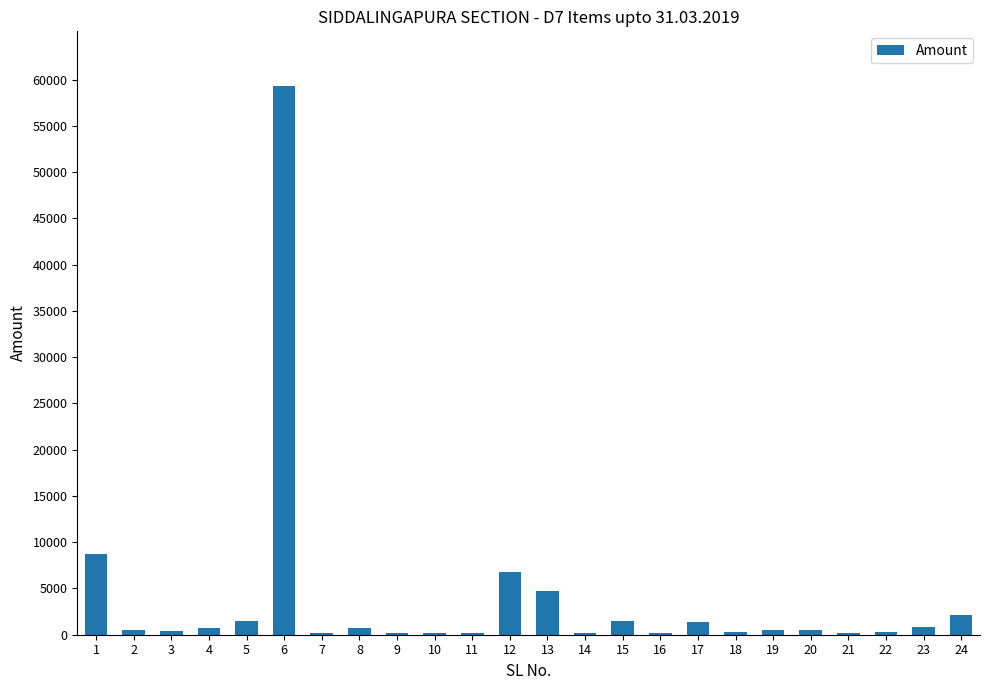

What is the sum of all values?

92121